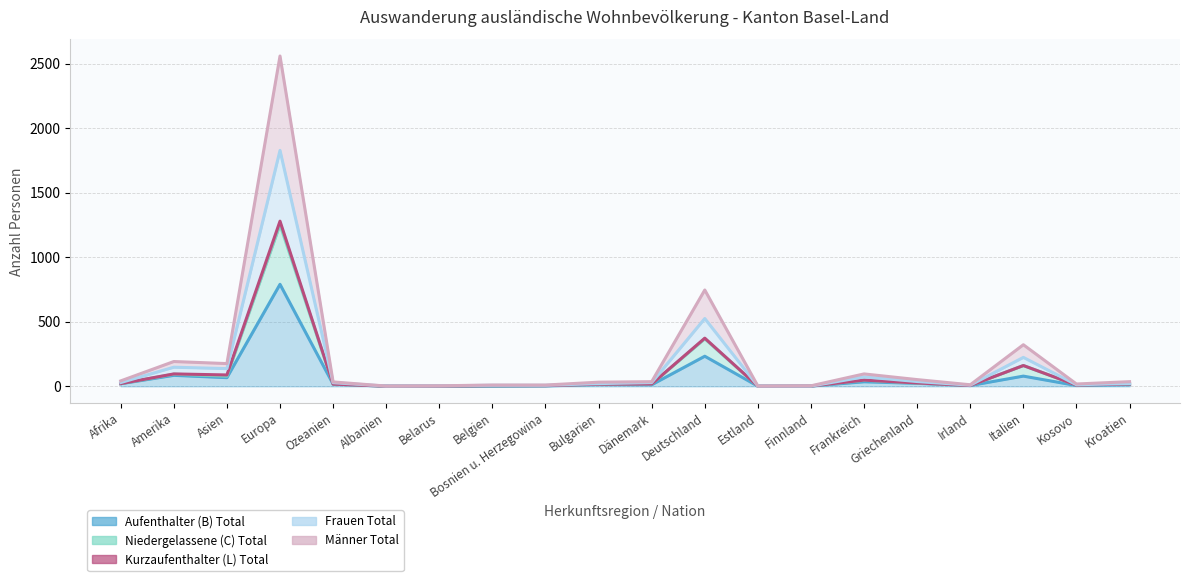

Which category has the lowest value across all series?

Albanien